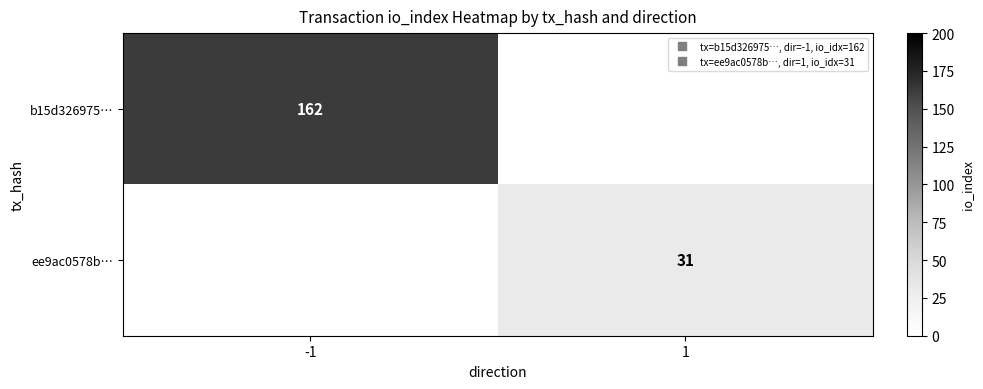

Is it true that b15d326975… equals 40.6 at -1?

False